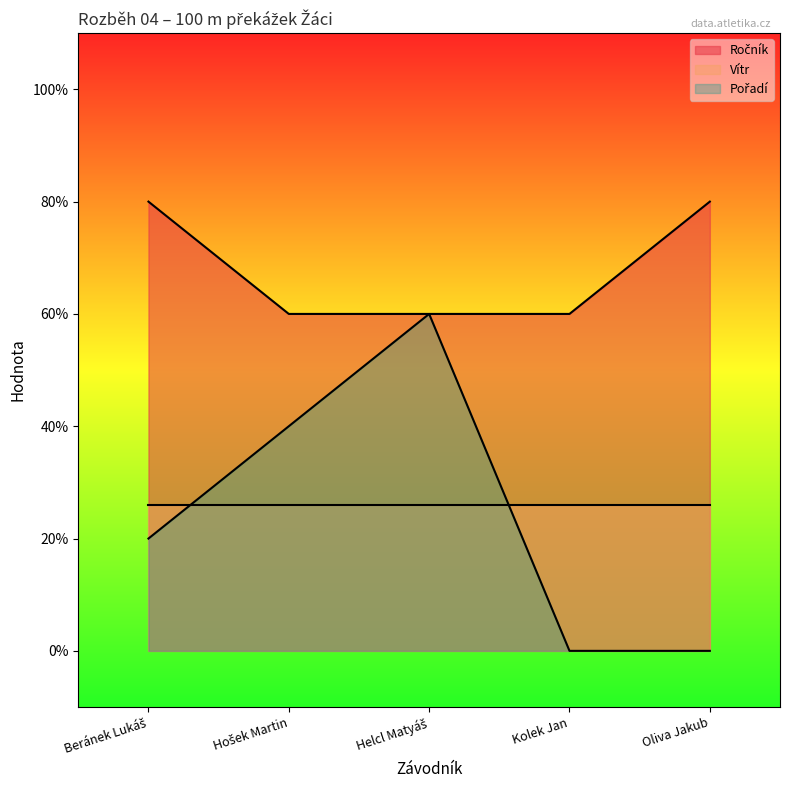

Is it true that Ročník equals 3 at Helcl Matyáš?

True